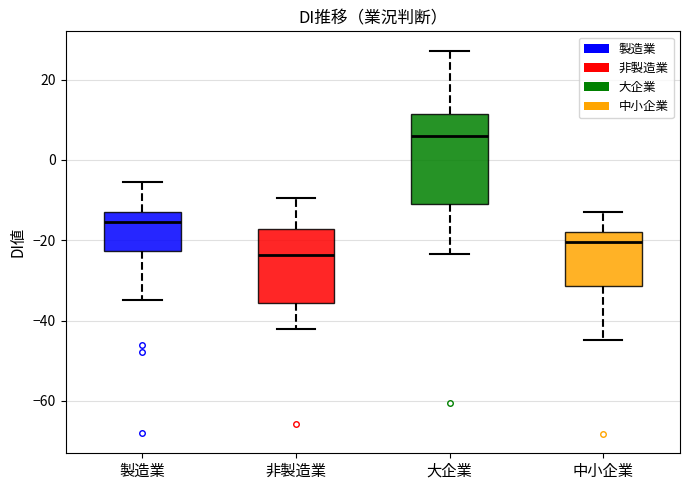

Which box has the lowest median line?

非製造業